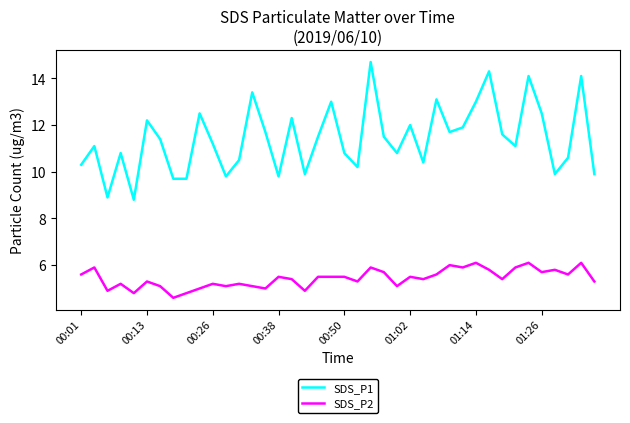

List the series in order of their peak value, lowest first.

SDS_P2, SDS_P1